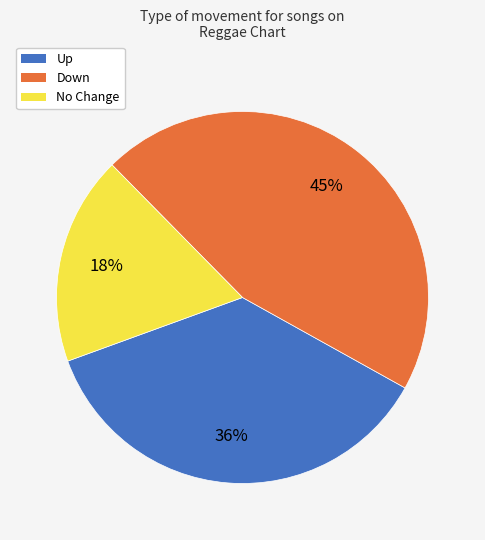

Is there any slice that represents more than half of the pie?

No